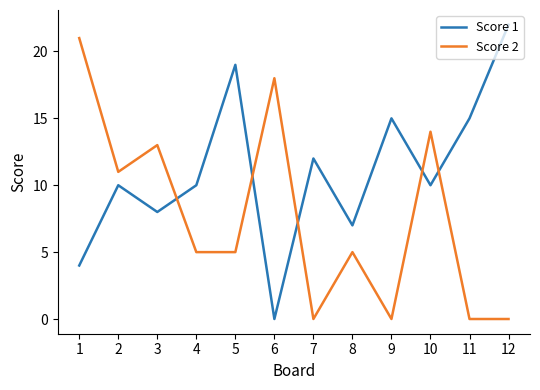

List the series in order of their overall mean, highest first.

Score 1, Score 2